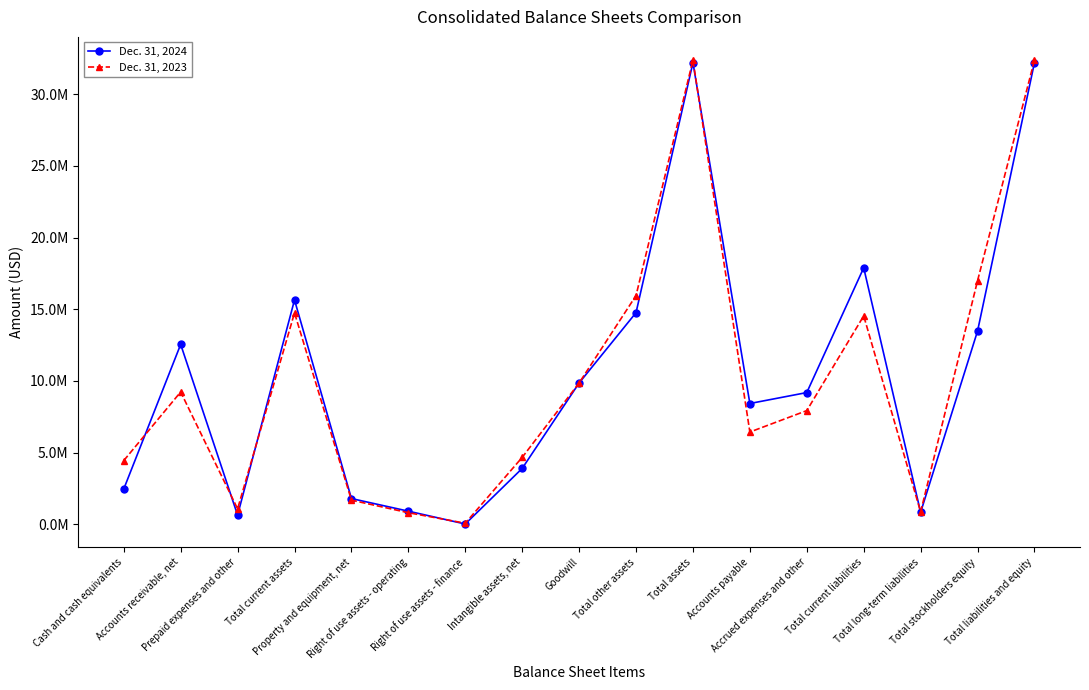

What are all the series names shown in the legend?

Dec. 31, 2024, Dec. 31, 2023